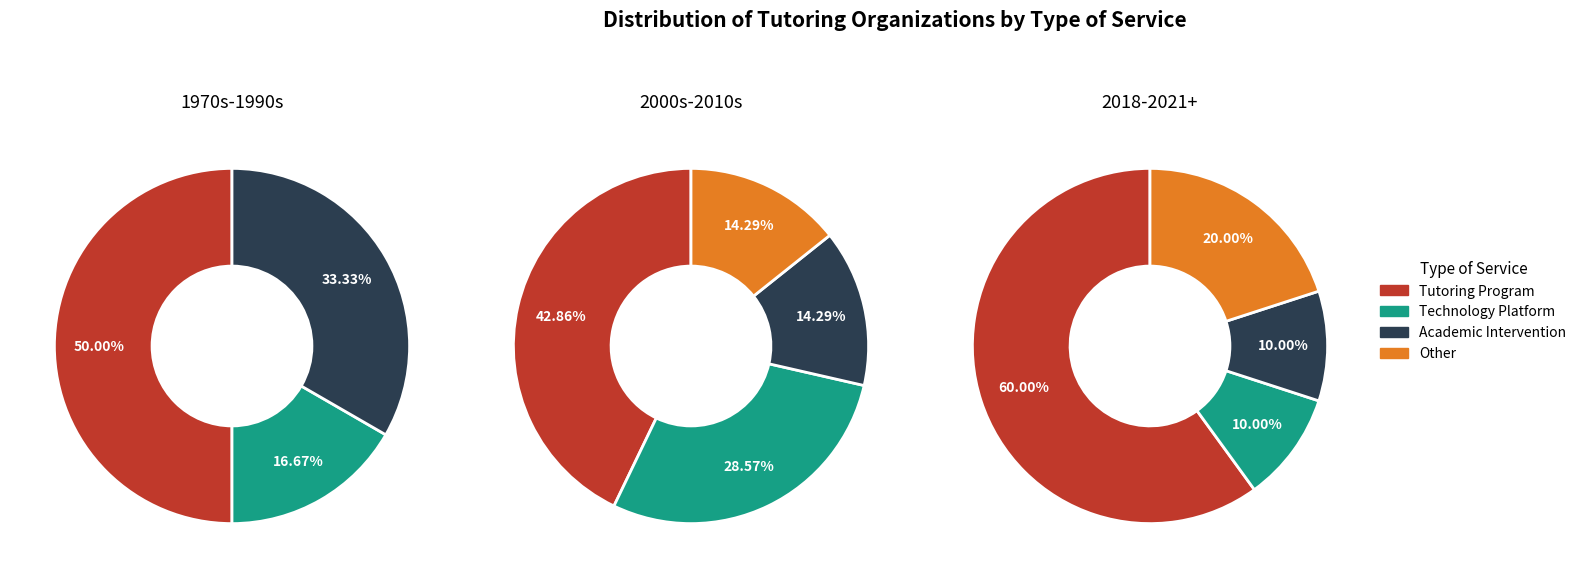

To the nearest percent, what is the combined percentage of Technology Platform and Academic Intervention?

35%